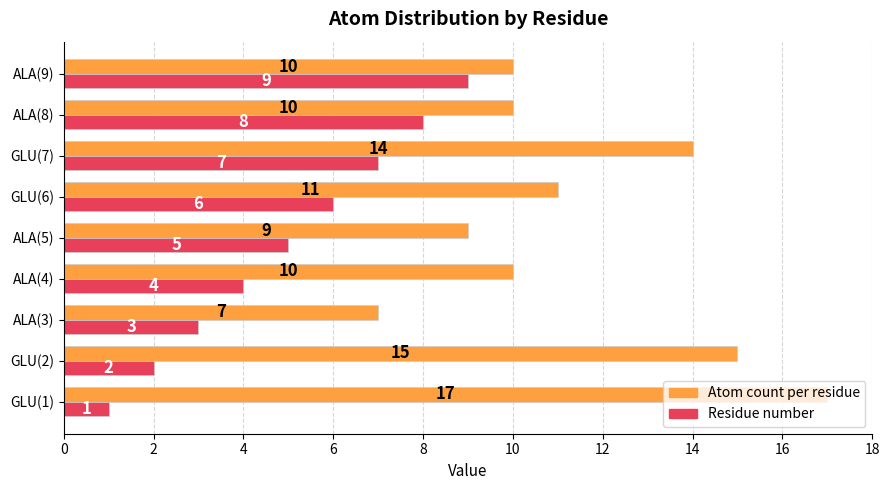

Which series has the widest spread of values?

Atom count per residue